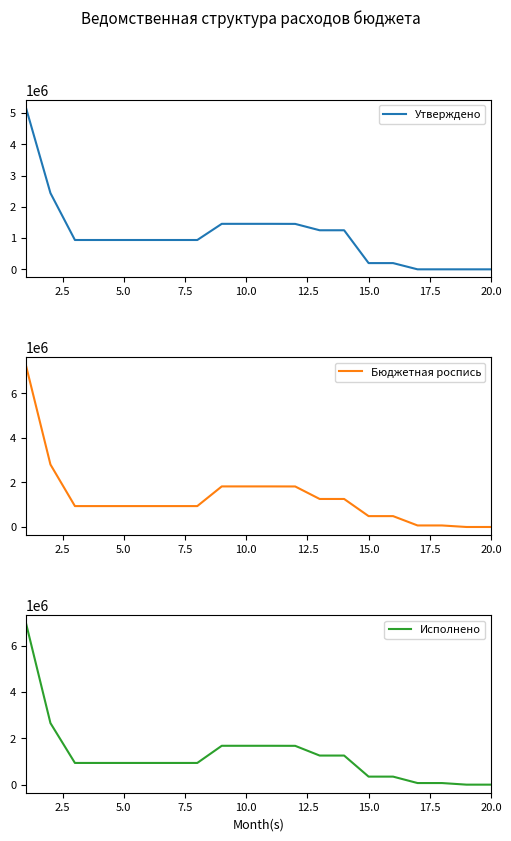

Reading right to left, extract all data points from this chart.

Утверждено: 1991.0	1991.0	2200.0	2200.0	201470.0	201470.0	1251579.0	1251579.0	1455249.0	1457240.0	1457240.0	1457240.0	940190.0	940190.0	940190.0	940190.0	940190.0	940190.0	2440700.0	5168264.0
Бюджетная роспись: 2202.0	2202.0	71045.0	71045.0	490029.0	490029.0	1259721.2	1259721.2	1820795.2	1822997.2	1822997.2	1822997.2	940190.0	940190.0	940190.0	940190.0	940190.0	940190.0	2806457.2	7250928.3
Исполнено: 2202.0	2202.0	71038.6	71038.6	349134.5	349134.5	1259591.1	1259591.1	1679764.2	1681966.2	1681966.2	1681966.2	940190.0	940190.0	940190.0	940190.0	940190.0	940190.0	2662426.2	6984728.8